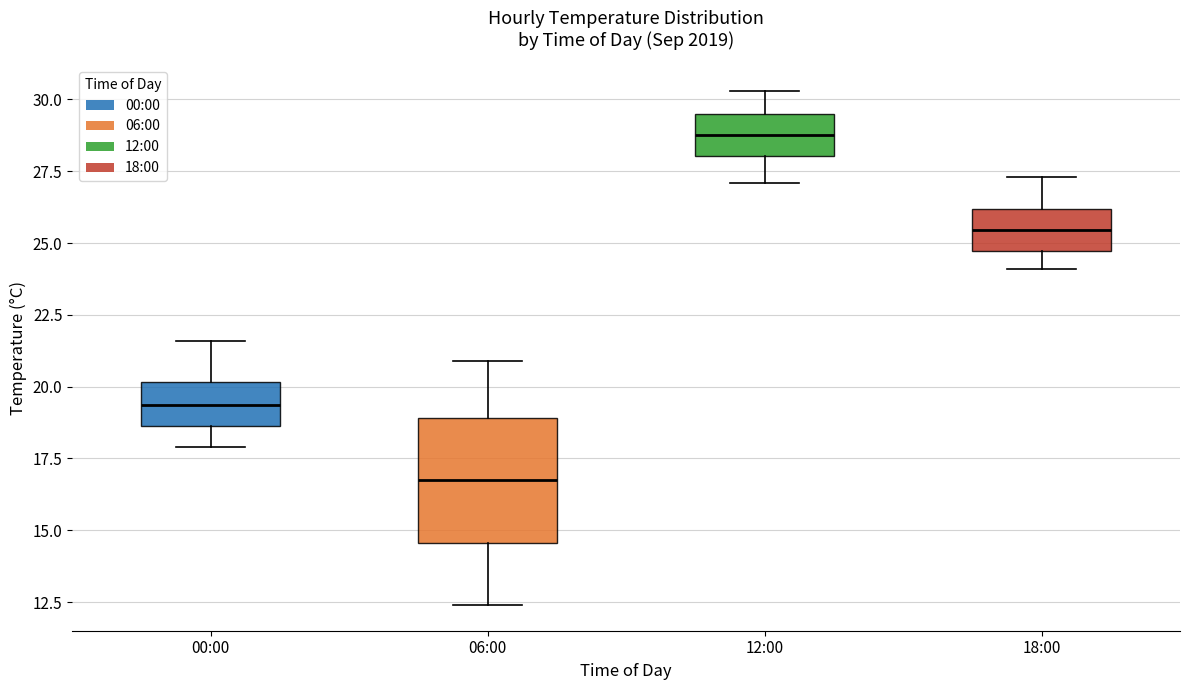

Reading left to right, transcribe this box plot: for each box, give where its median line is, the range the box spans, and where its two whiskers end, as read against the y-axis. The values are not printed on the chart, so give them approximately, as read against the axis.

00:00: median 19.5, box 18.5 to 20.0, whiskers 18.0 to 21.5
06:00: median 17.0, box 14.5 to 19.0, whiskers 12.5 to 21.0
12:00: median 29.0, box 28.0 to 29.5, whiskers 27.0 to 30.5
18:00: median 25.5, box 24.5 to 26.0, whiskers 24.0 to 27.5